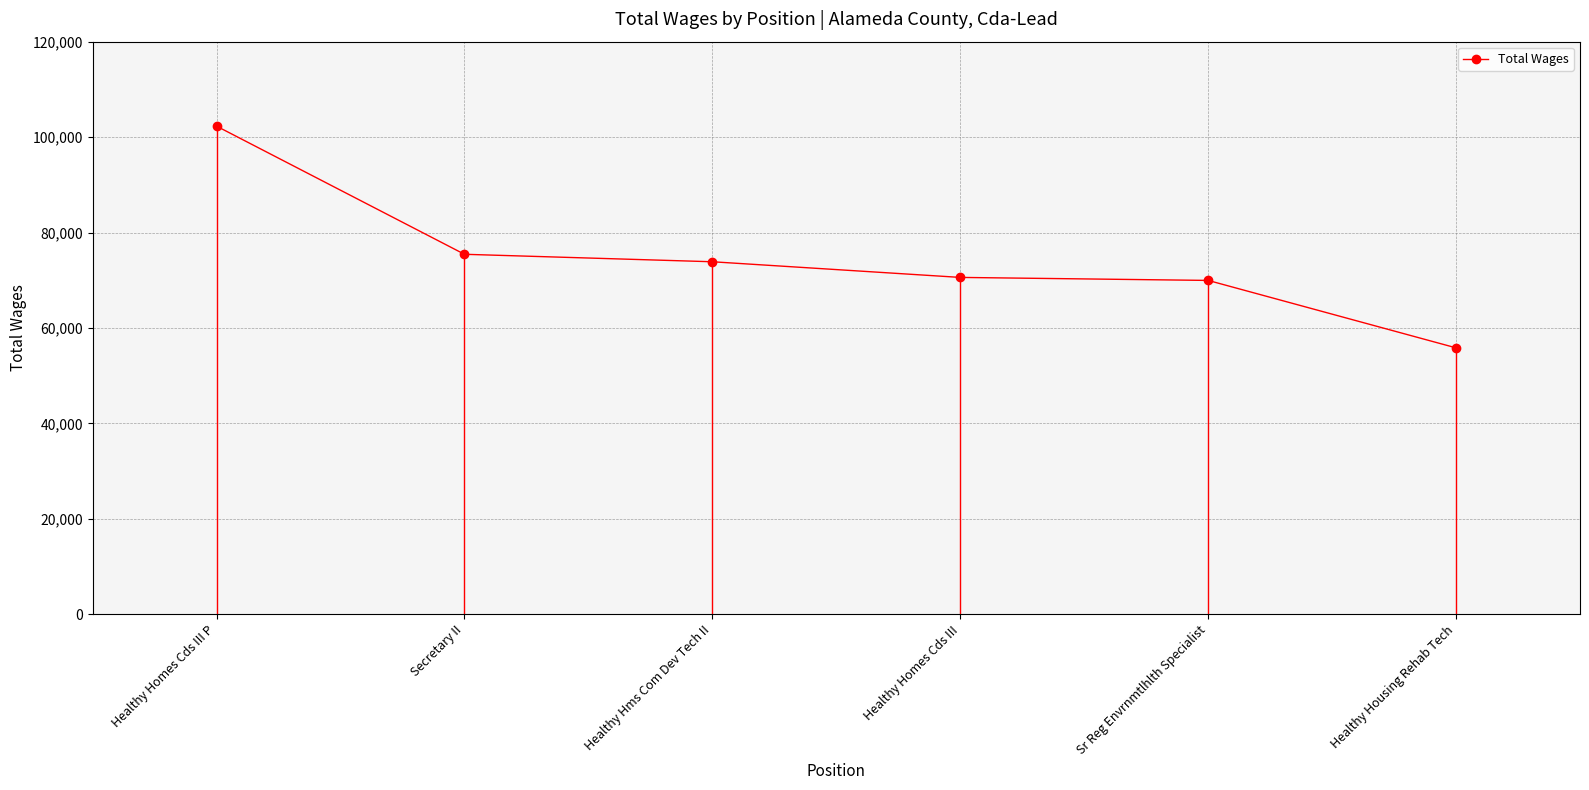

What is the sum of all values?

447992